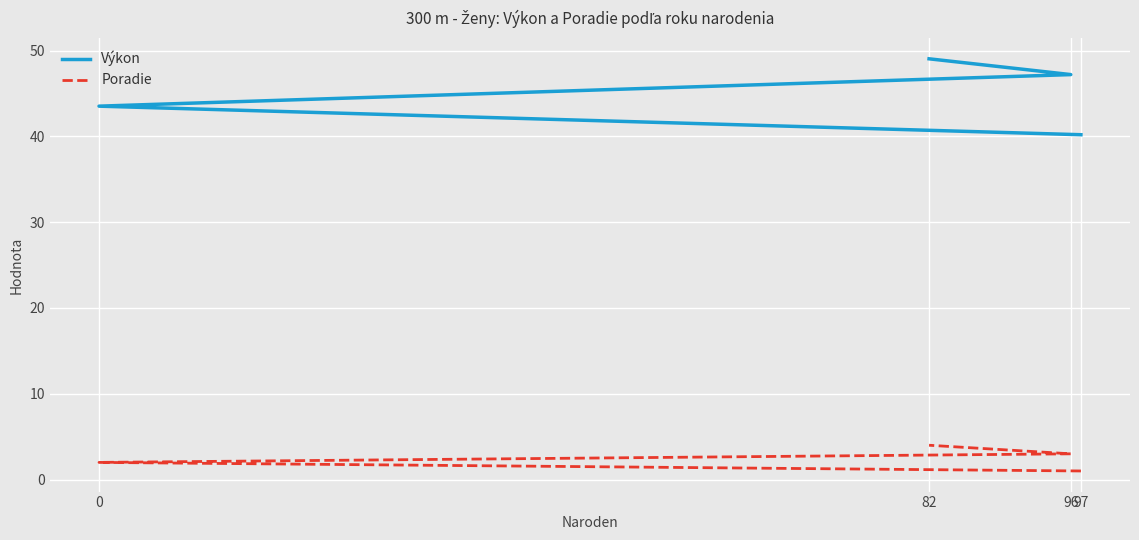

How many lines are shown in the chart?

2